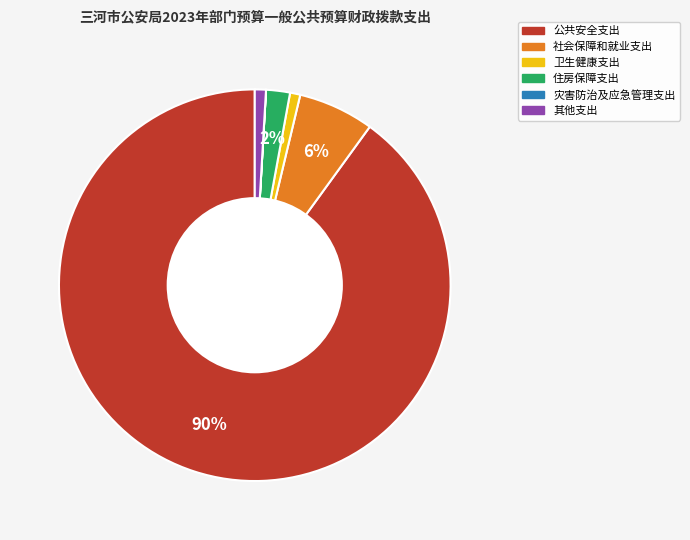

To the nearest percent, what is the difference between the 社会保障和就业支出 and 公共安全支出 slice percentages?

84%